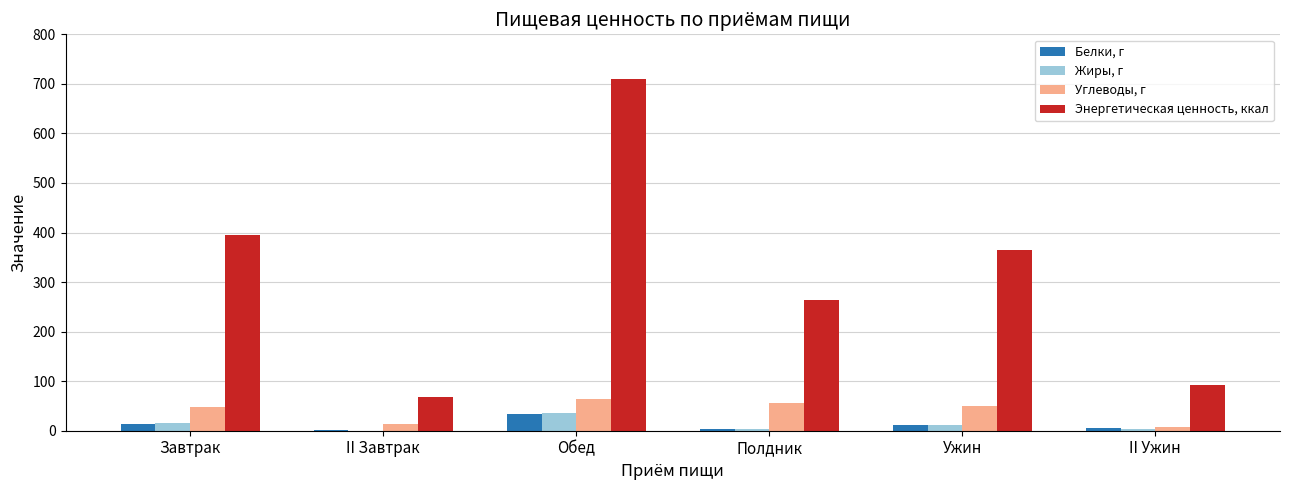

What is the approximate value of Углеводы, г at Полдник?

55.3